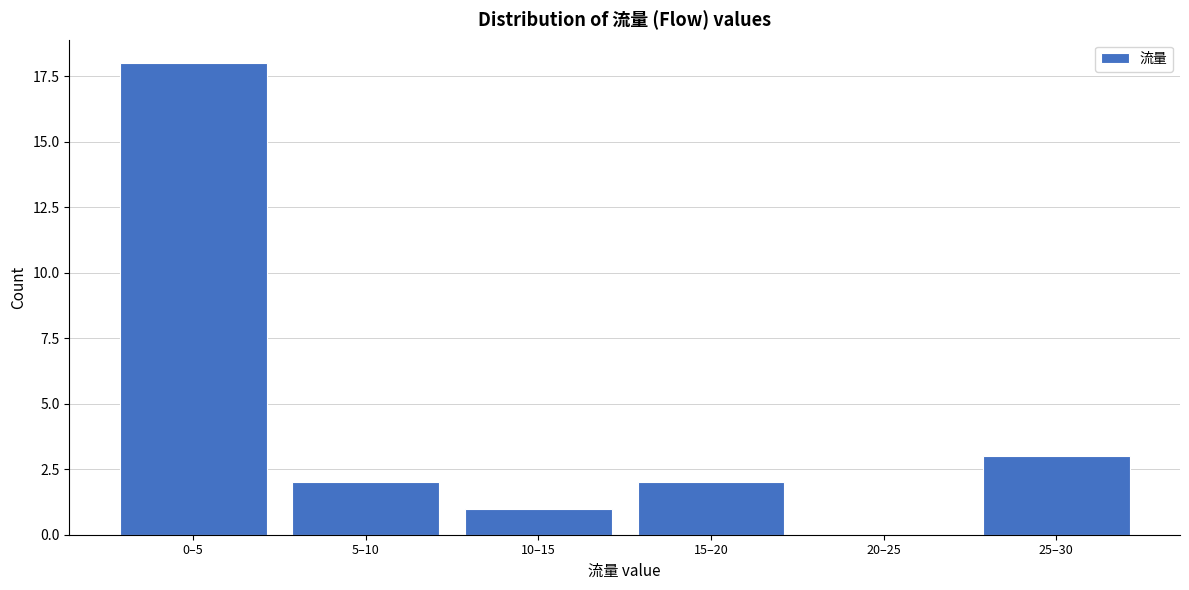

Reading right to left, extract all data points from this chart.

25–30=3	20–25=0	15–20=2	10–15=1	5–10=2	0–5=18